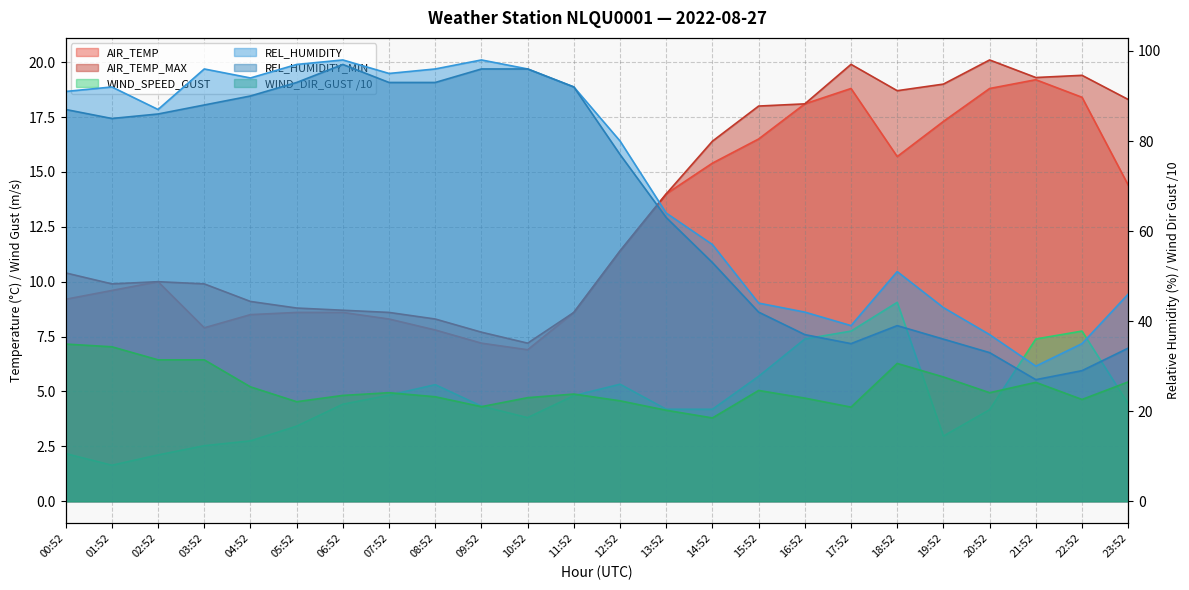

At which category is the sum across all series the highest?

06:52